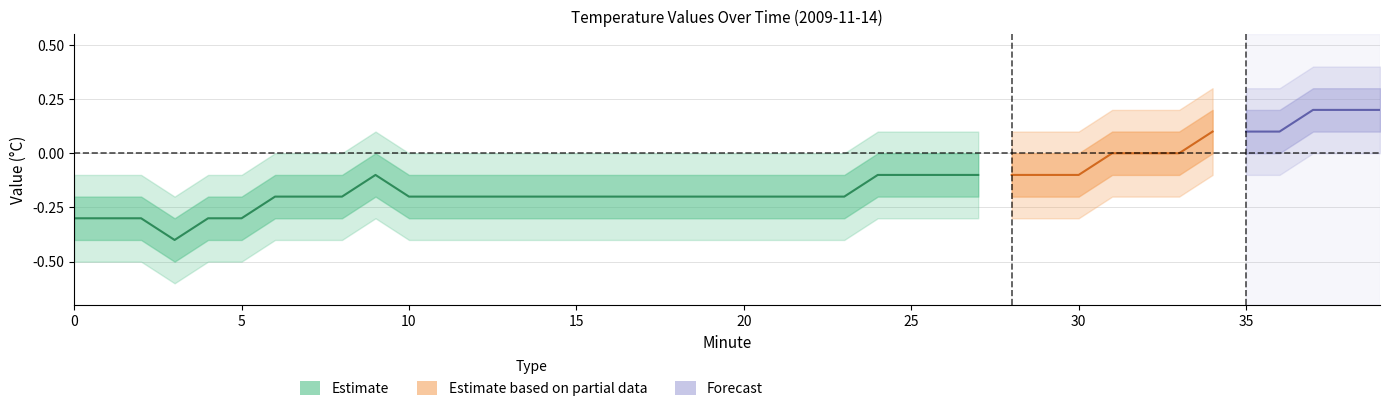

Reading left to right, extract all data points from this chart.

Estimate_center: 0=-0.3	1=-0.3	2=-0.3	3=-0.4	4=-0.3	5=-0.3	6=-0.2	7=-0.2	8=-0.2	9=-0.1	10=-0.2	11=-0.2	12=-0.2	13=-0.2	14=-0.2	15=-0.2	16=-0.2	17=-0.2	18=-0.2	19=-0.2	20=-0.2	21=-0.2	22=-0.2	23=-0.2	24=-0.1	25=-0.1	26=-0.1	27=-0.1	28=-0.1	29=-0.1	30=-0.1	31=0.0	32=0.0	33=0.0	34=0.1	35=0.1	36=0.1	37=0.2	38=0.2	39=0.2
Estimate_upper: 0=-0.2	1=-0.2	2=-0.2	3=-0.3	4=-0.2	5=-0.2	6=-0.1	7=-0.1	8=-0.1	9=0.0	10=-0.1	11=-0.1	12=-0.1	13=-0.1	14=-0.1	15=-0.1	16=-0.1	17=-0.1	18=-0.1	19=-0.1	20=-0.1	21=-0.1	22=-0.1	23=-0.1	24=0.0	25=0.0	26=0.0	27=0.0	28=0.0	29=0.0	30=0.0	31=0.1	32=0.1	33=0.1	34=0.2	35=0.2	36=0.2	37=0.3	38=0.3	39=0.3
Estimate_lower: 0=-0.4	1=-0.4	2=-0.4	3=-0.5	4=-0.4	5=-0.4	6=-0.3	7=-0.3	8=-0.3	9=-0.2	10=-0.3	11=-0.3	12=-0.3	13=-0.3	14=-0.3	15=-0.3	16=-0.3	17=-0.3	18=-0.3	19=-0.3	20=-0.3	21=-0.3	22=-0.3	23=-0.3	24=-0.2	25=-0.2	26=-0.2	27=-0.2	28=-0.2	29=-0.2	30=-0.2	31=-0.1	32=-0.1	33=-0.1	34=0.0	35=0.0	36=0.0	37=0.1	38=0.1	39=0.1
Estimate_outer_upper: 0=-0.1	1=-0.1	2=-0.1	3=-0.2	4=-0.1	5=-0.1	6=0.0	7=0.0	8=0.0	9=0.1	10=0.0	11=0.0	12=0.0	13=0.0	14=0.0	15=0.0	16=0.0	17=0.0	18=0.0	19=0.0	20=0.0	21=0.0	22=0.0	23=0.0	24=0.1	25=0.1	26=0.1	27=0.1	28=0.1	29=0.1	30=0.1	31=0.2	32=0.2	33=0.2	34=0.3	35=0.3	36=0.3	37=0.4	38=0.4	39=0.4
Estimate_outer_lower: 0=-0.5	1=-0.5	2=-0.5	3=-0.6	4=-0.5	5=-0.5	6=-0.4	7=-0.4	8=-0.4	9=-0.3	10=-0.4	11=-0.4	12=-0.4	13=-0.4	14=-0.4	15=-0.4	16=-0.4	17=-0.4	18=-0.4	19=-0.4	20=-0.4	21=-0.4	22=-0.4	23=-0.4	24=-0.3	25=-0.3	26=-0.3	27=-0.3	28=-0.3	29=-0.3	30=-0.3	31=-0.2	32=-0.2	33=-0.2	34=-0.1	35=-0.1	36=-0.1	37=0.0	38=0.0	39=0.0